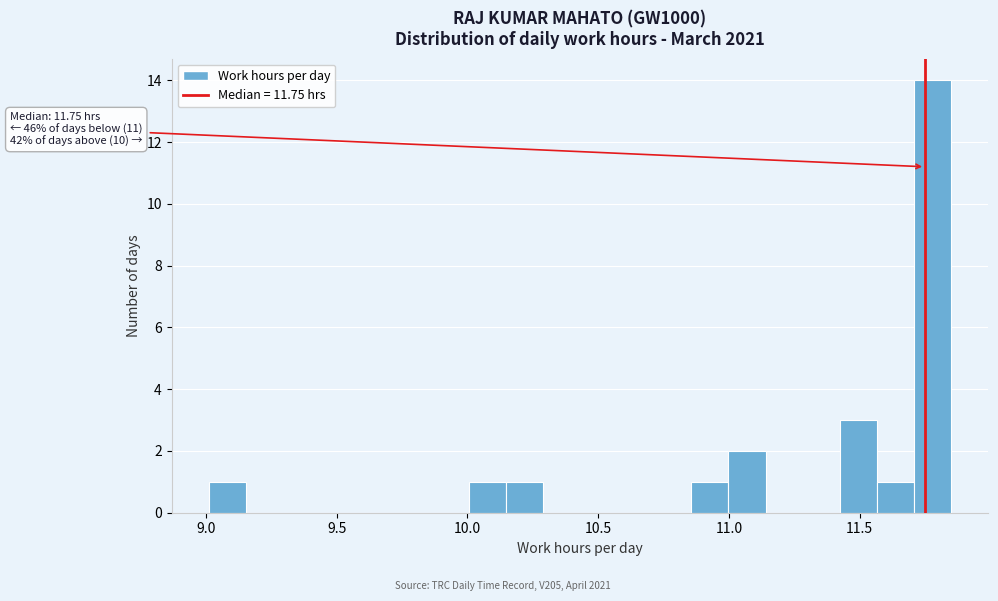

Around what value on the x-axis is the tallest bar? Give the approximate position of its centre, as read against the axis.

11.80